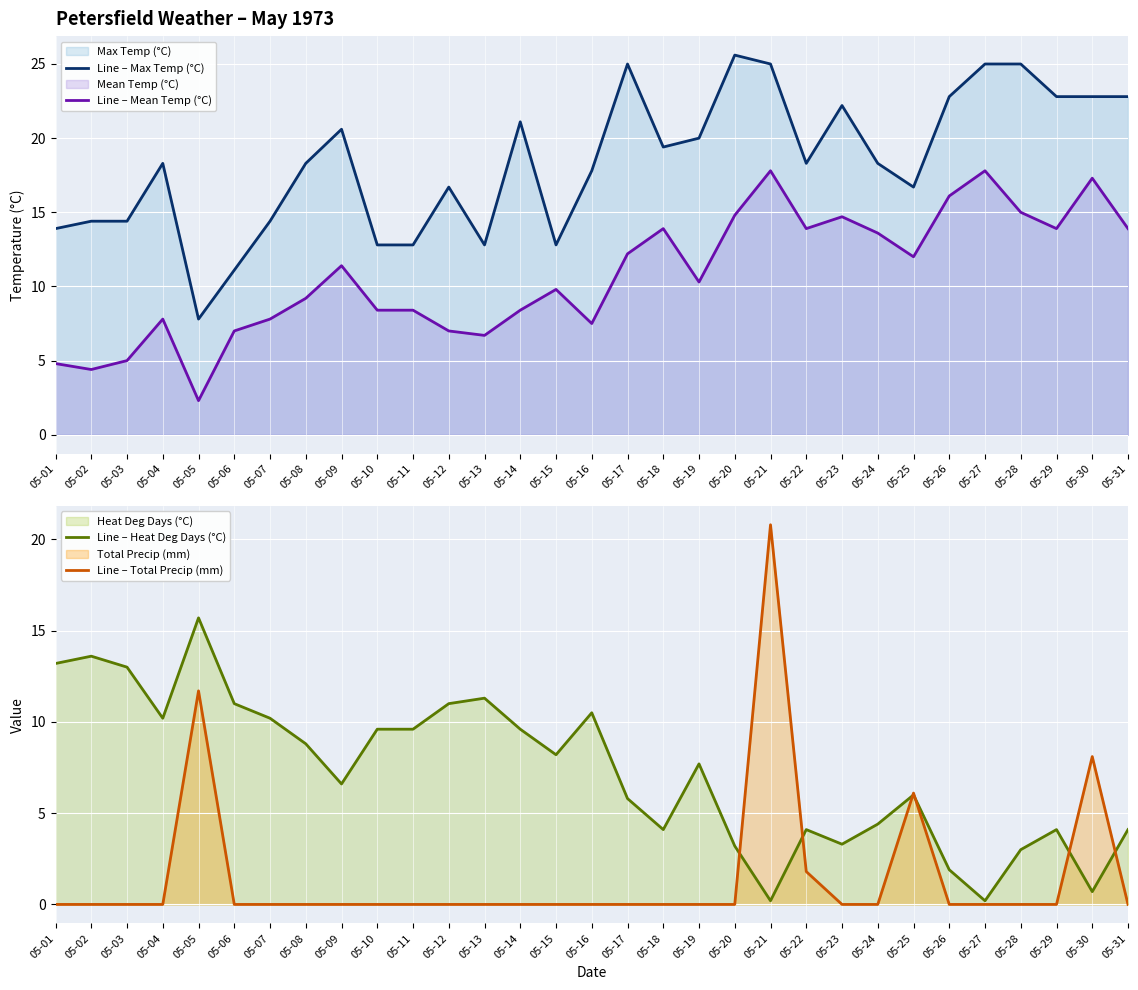

True or false: Line – Mean Temp (°C) and Line – Max Temp (°C) cross at least once.

False